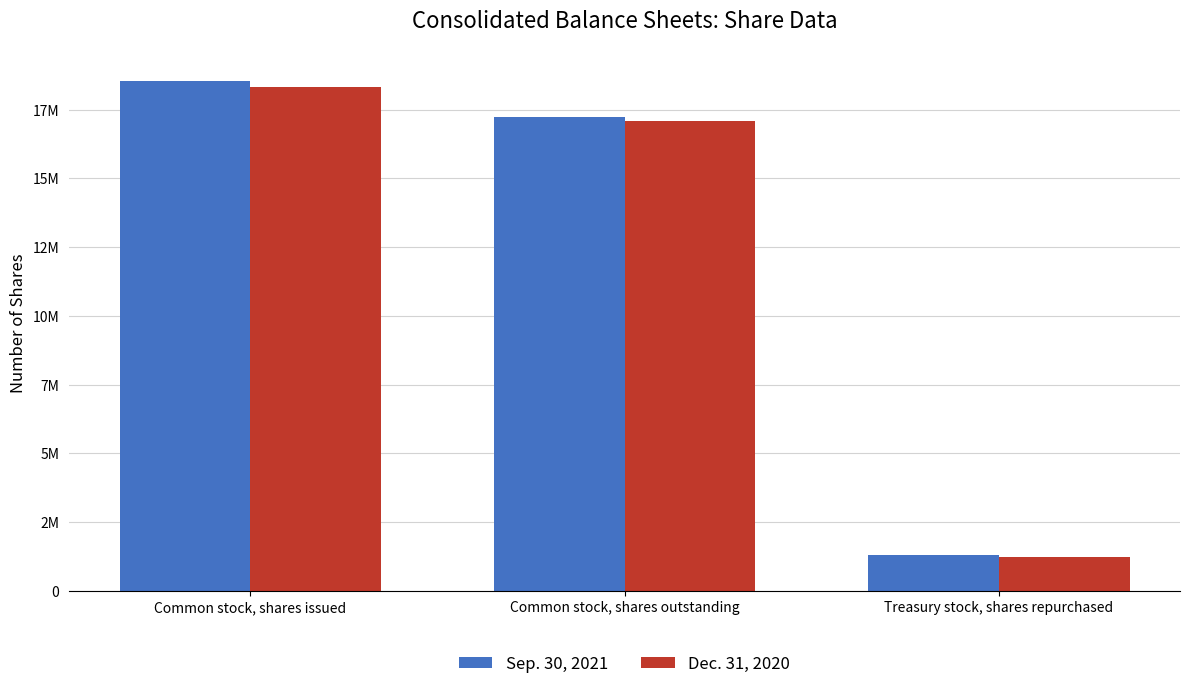

What are all the series names shown in the legend?

Sep. 30, 2021, Dec. 31, 2020